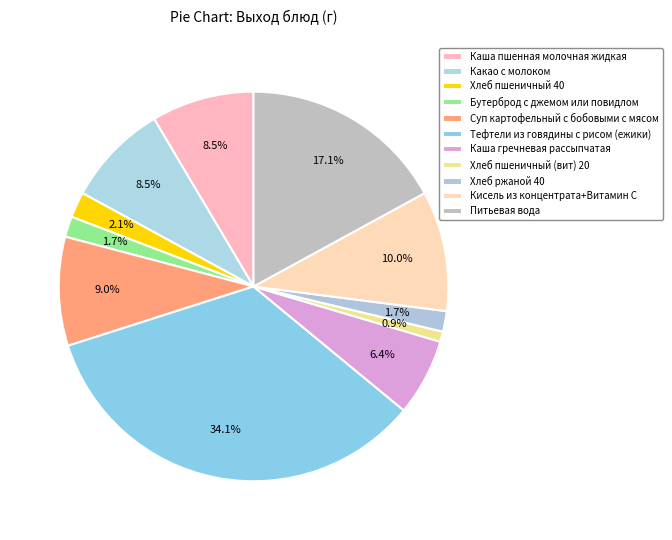

To the nearest percent, what percentage of the pie is Хлеб пшеничный (вит) 20?

1%